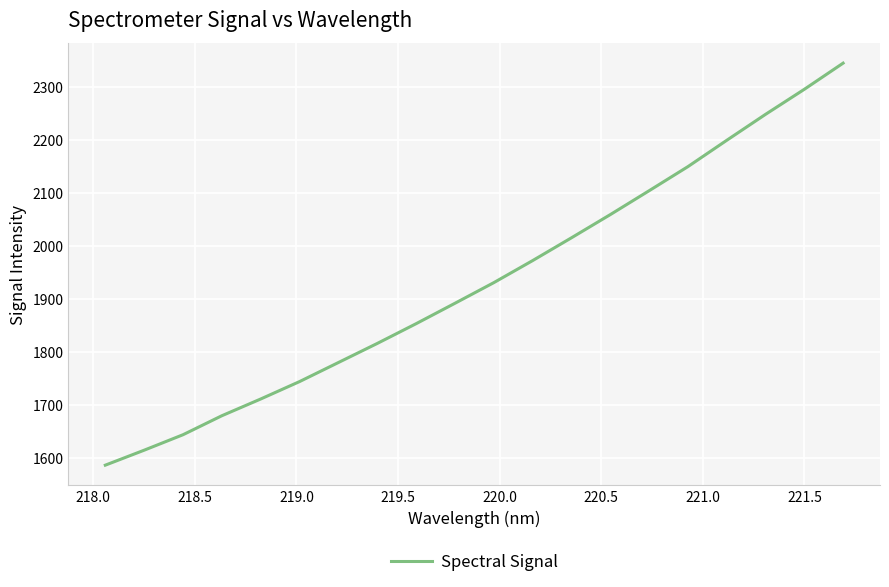

What is the minimum value shown in the chart?

1586.2